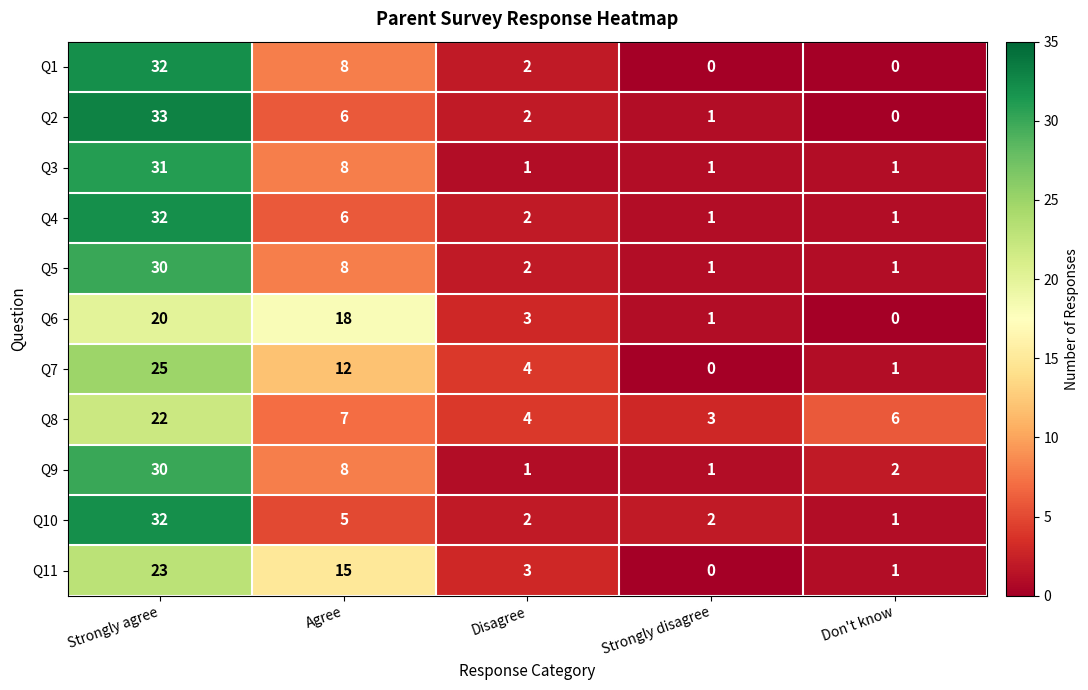

What is the total value across all series at Strongly disagree?

11